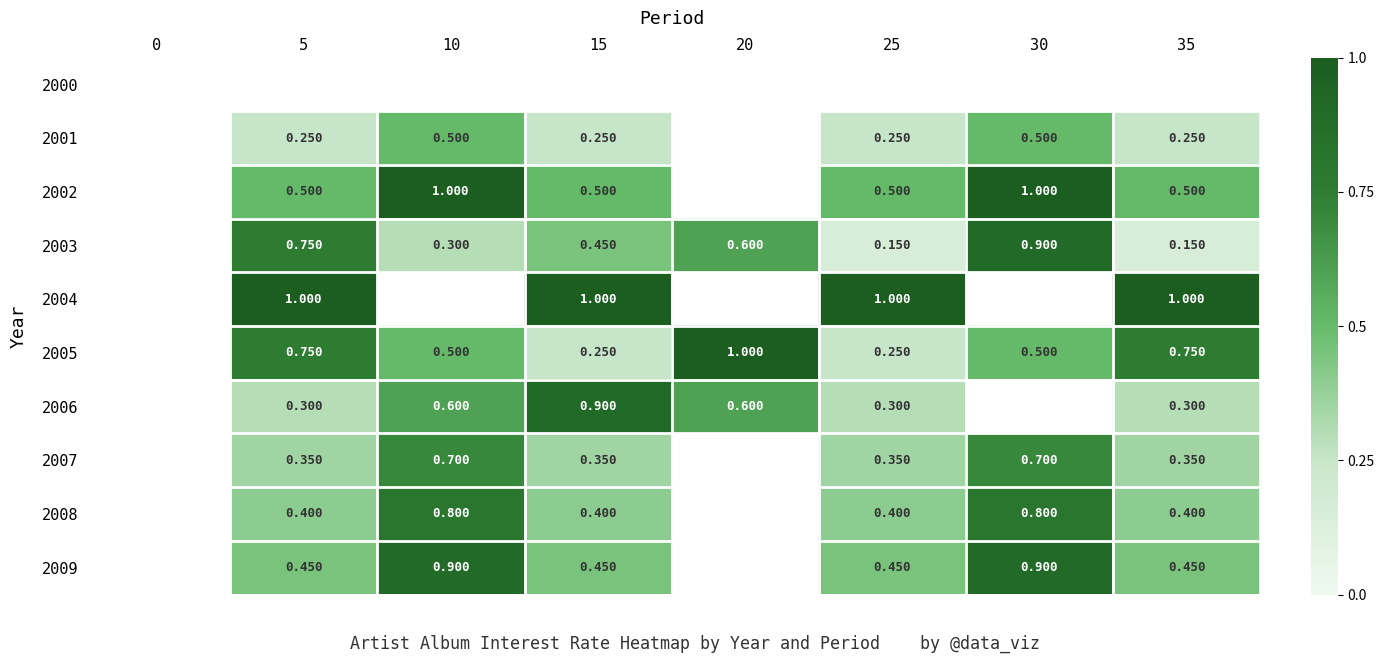

Is the value of 2005 at 15 greater than the value of 2007 at 35?

No